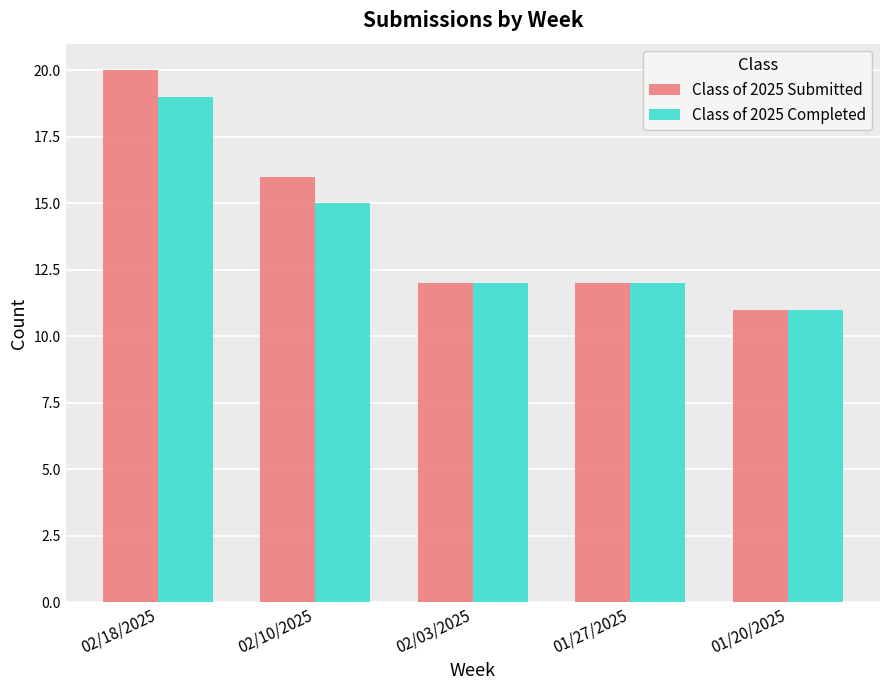

The value of Class of 2025 Completed at 02/03/2025 is 4. True or false?

False